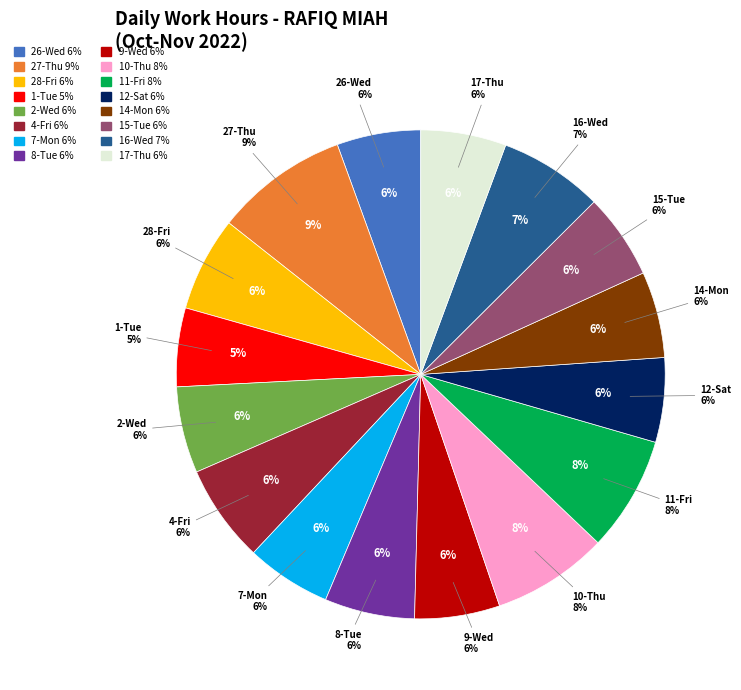

To the nearest percent, what is the difference between the largest and smallest slice percentages?

4%